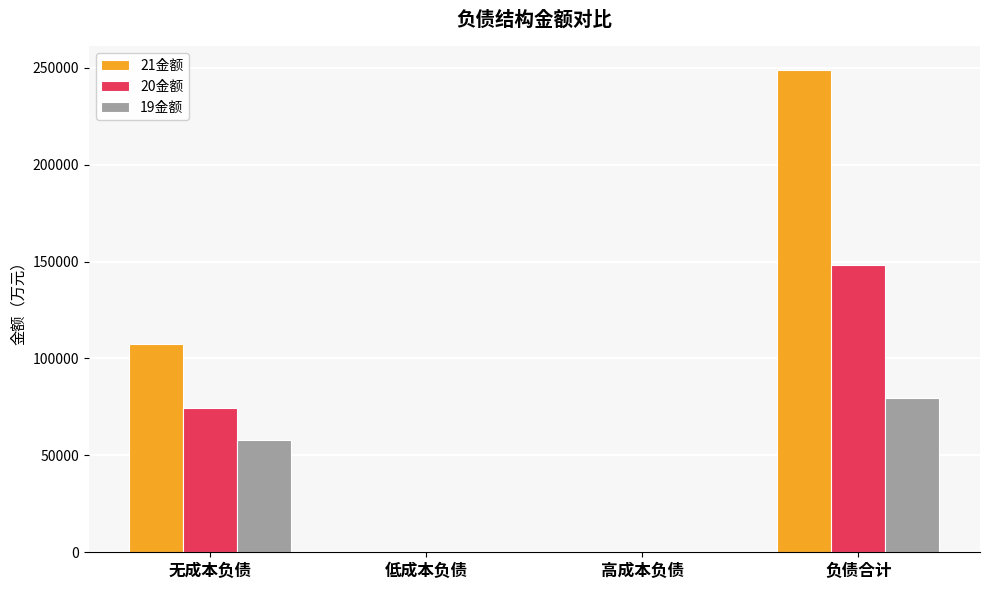

What are all the series names shown in the legend?

21金额, 20金额, 19金额